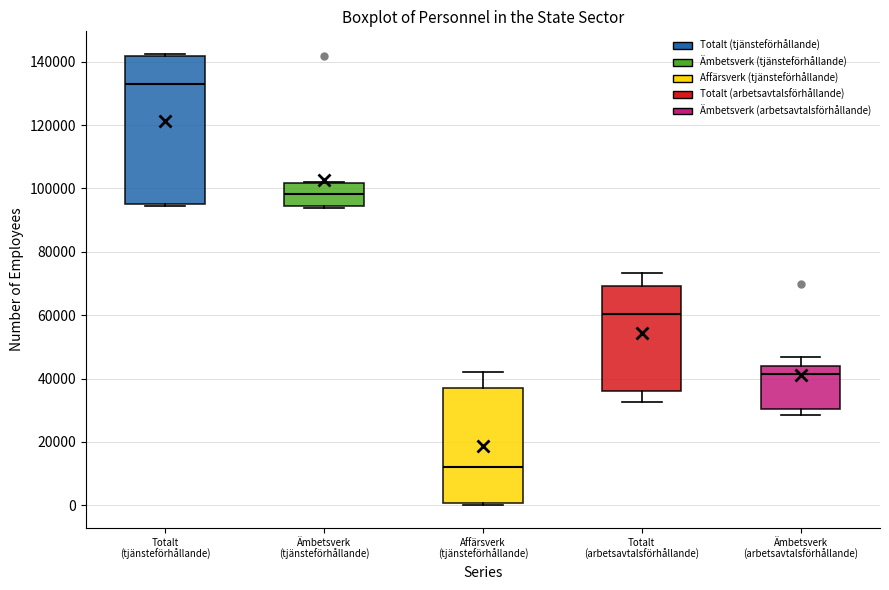

Reading left to right, read every box against the y-axis: the position of its median line, the range the box covers, and the ends of its whiskers. The values are not printed on the chart, so give them approximately, as read against the axis.

Totalt (tjänsteförhållande): median 132000, box 96000 to 142000, whiskers 94000 to 142000 (just above the box's upper edge)
Ämbetsverk (tjänsteförhållande): median 98000, box 94000 to 102000, whiskers 94000 (just below the box's lower edge) to 102000
Affärsverk (tjänsteförhållande): median 12000, box 0 to 36000, whiskers 0 (just below the box's lower edge) to 42000
Totalt (arbetsavtalsförhållande): median 60000, box 36000 to 70000, whiskers 32000 to 74000
Ämbetsverk (arbetsavtalsförhållande): median 42000, box 30000 to 44000, whiskers 28000 to 46000